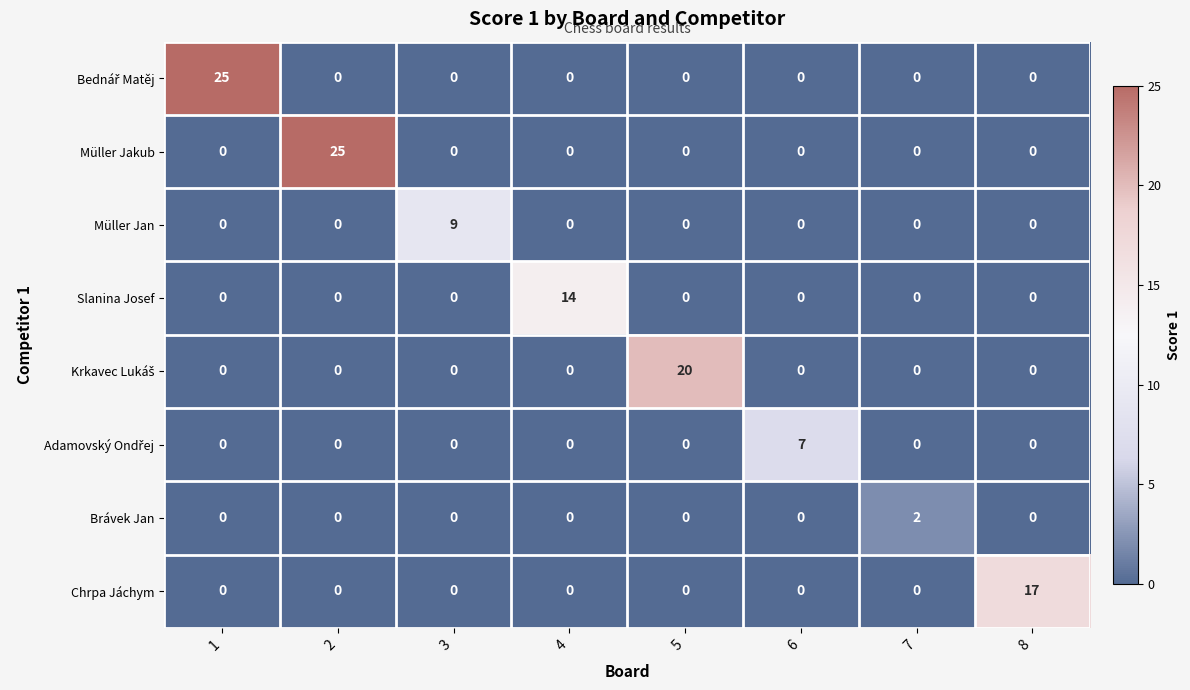

Which series changed the most between 3 and 7?

Müller Jan